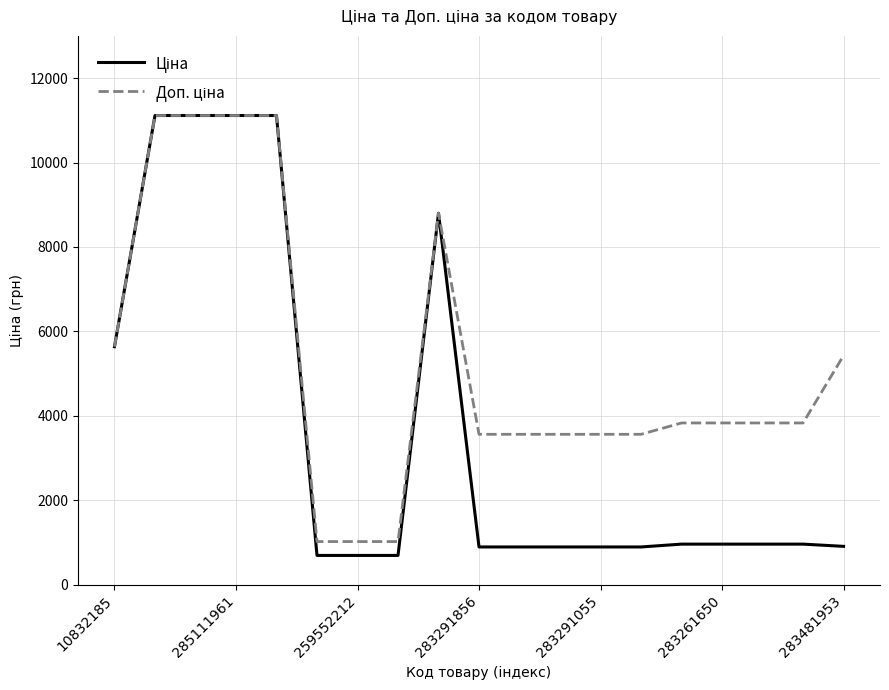

What is the maximum value shown in the chart?

11113.6